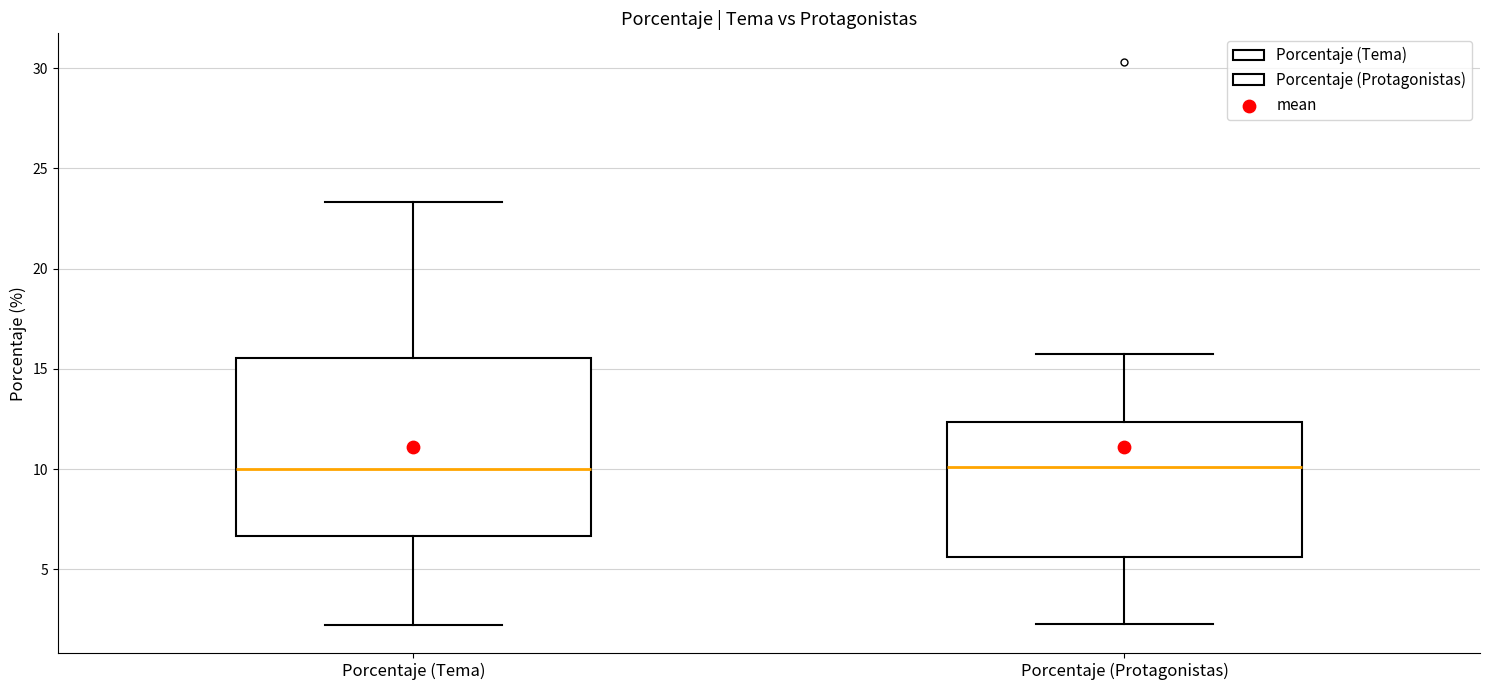

Reading left to right, transcribe this box plot: for each box, give where its median line is, the range the box spans, and where its two whiskers end, as read against the y-axis. The values are not printed on the chart, so give them approximately, as read against the axis.

Porcentaje (Tema): median 10.0, box 6.5 to 15.5, whiskers 2.0 to 23.5
Porcentaje (Protagonistas): median 10.0, box 5.5 to 12.5, whiskers 2.0 to 15.5